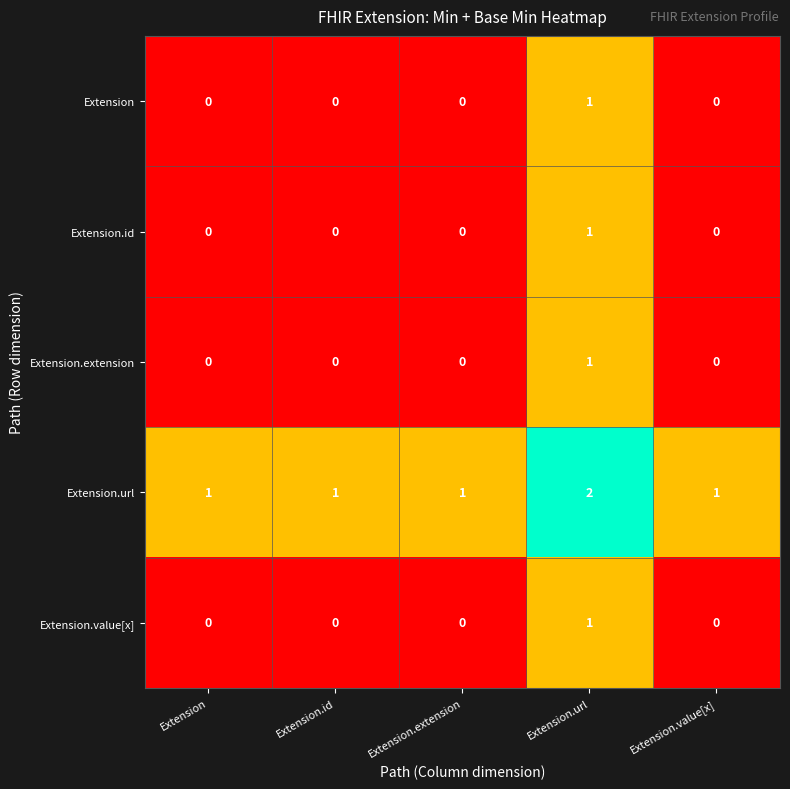

Which series has the largest total across all categories?

Extension.url